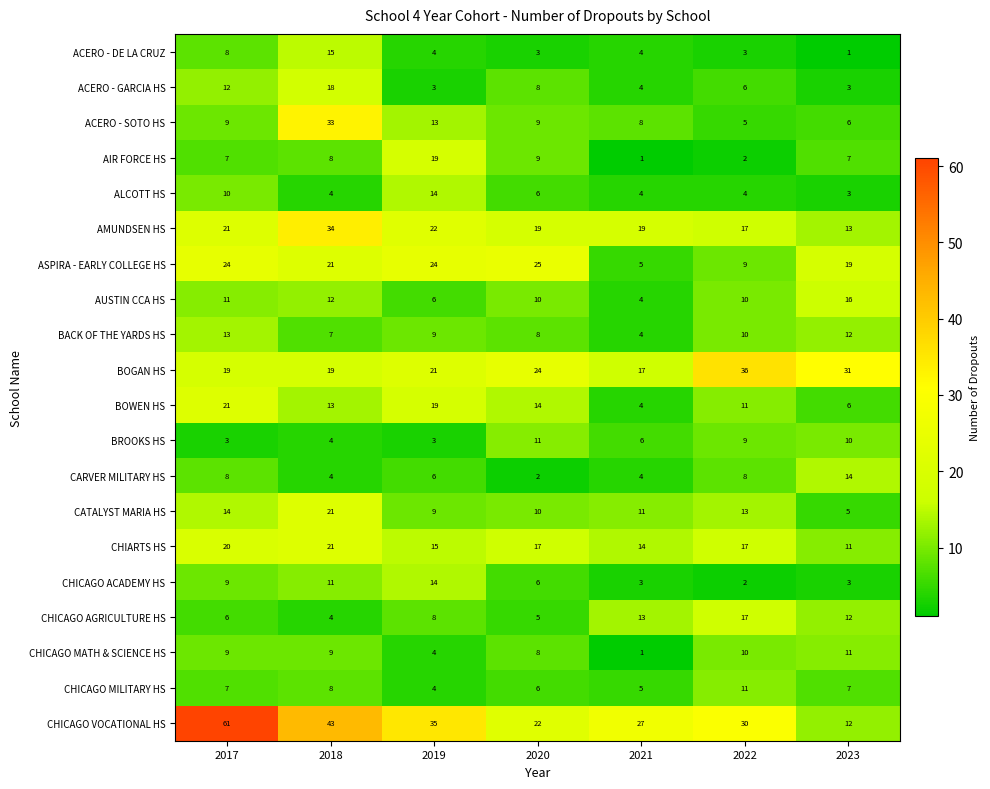

Which label corresponds to the largest value in the chart?

2017